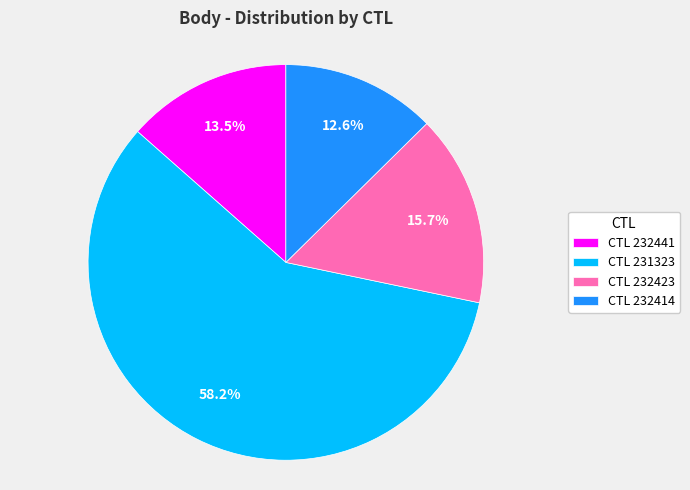

Count the number of slices in the pie.

4